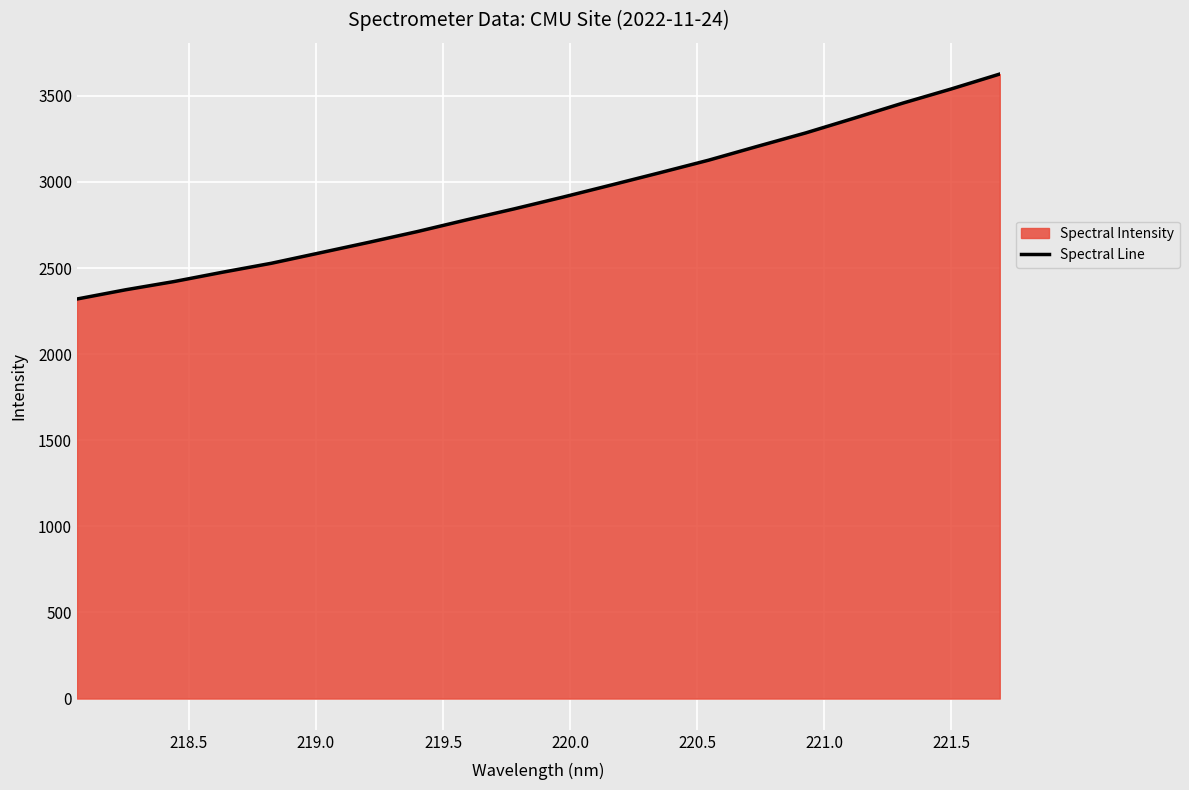

What is the smallest value displayed?

2320.2